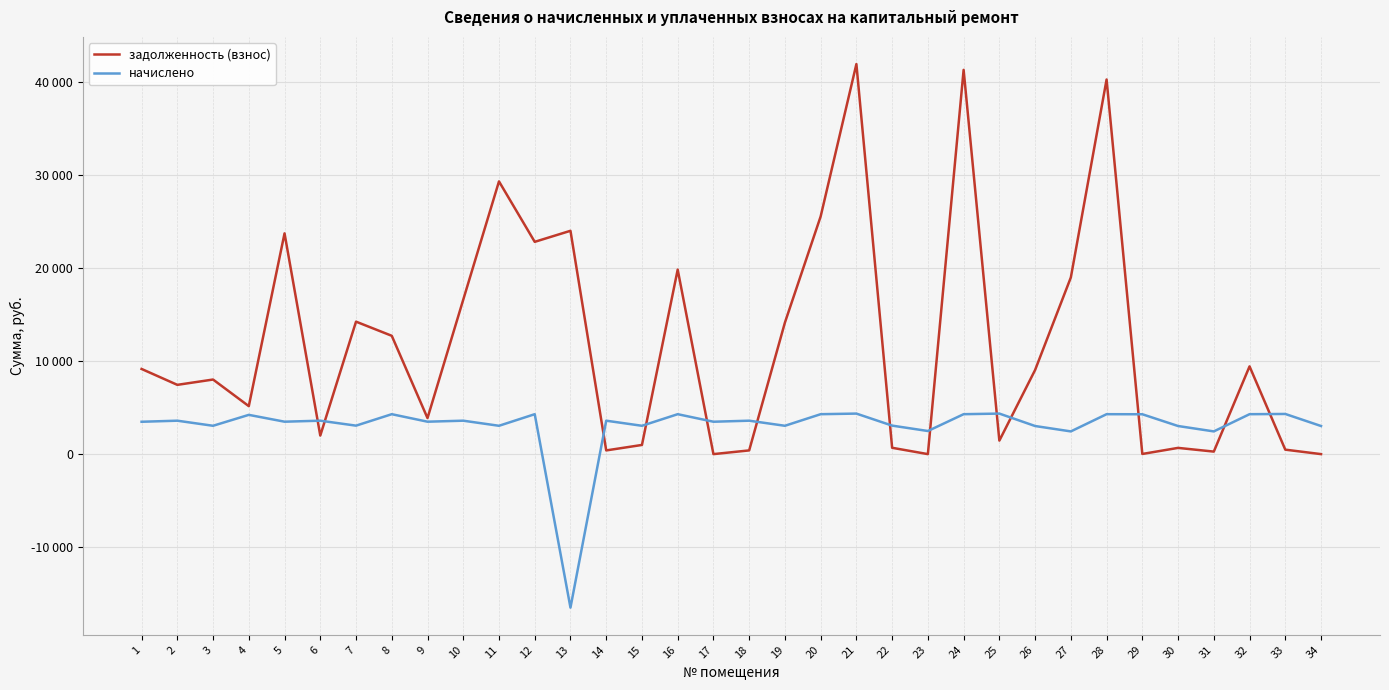

Does the chart have visible grid lines?

Yes